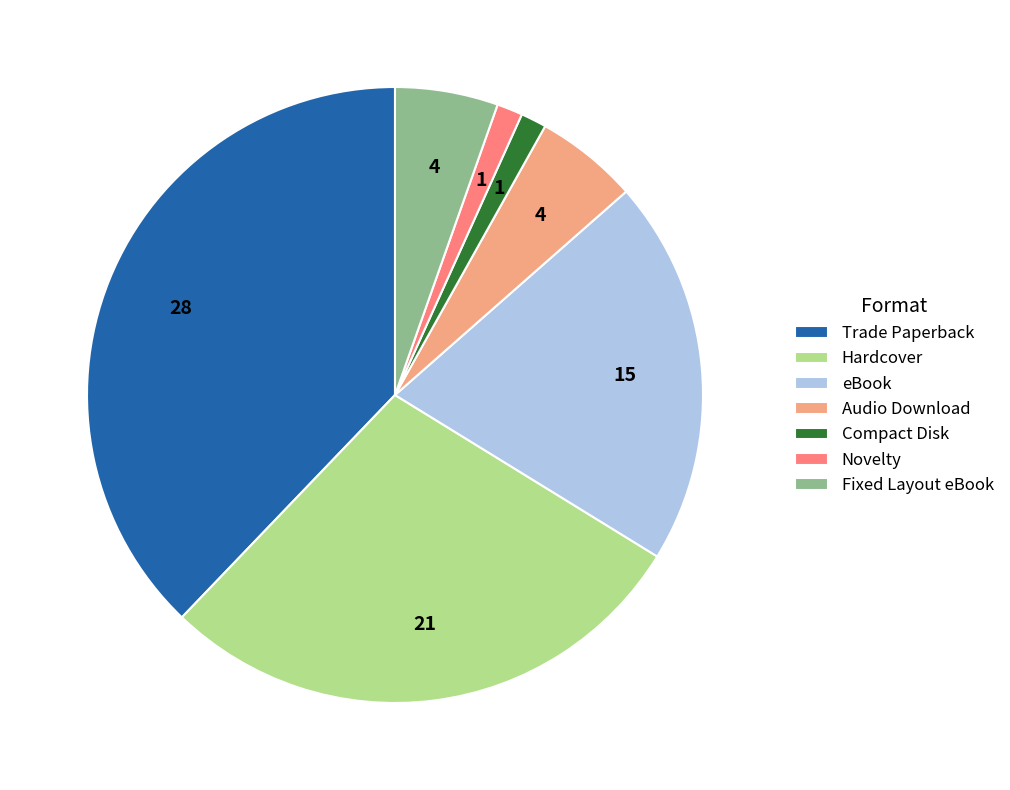

Is there a majority slice in this chart?

No